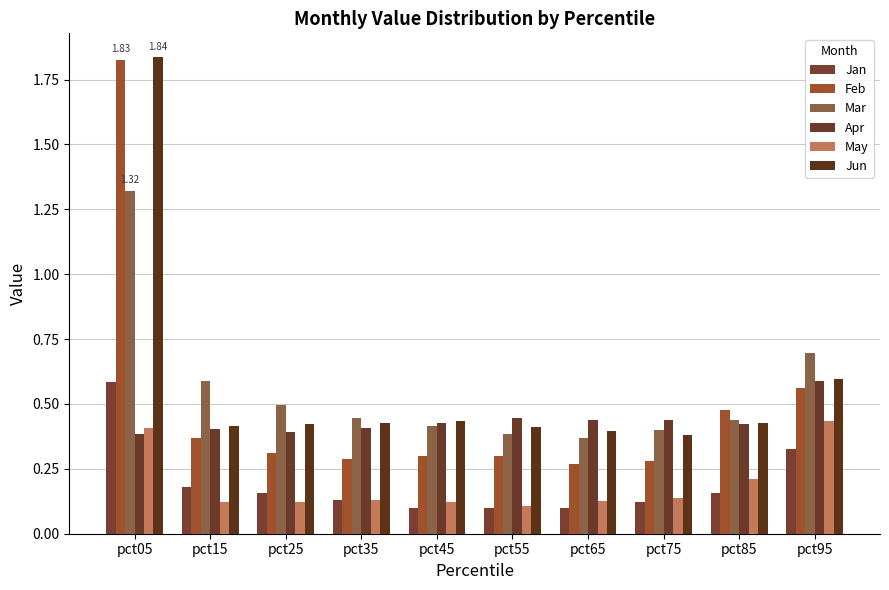

Reading left to right, extract all data points from this chart.

Jan: pct05=0.6	pct15=0.2	pct25=0.2	pct35=0.1	pct45=0.1	pct55=0.1	pct65=0.1	pct75=0.1	pct85=0.2	pct95=0.3
Feb: pct05=1.8	pct15=0.4	pct25=0.3	pct35=0.3	pct45=0.3	pct55=0.3	pct65=0.3	pct75=0.3	pct85=0.5	pct95=0.6
Mar: pct05=1.3	pct15=0.6	pct25=0.5	pct35=0.4	pct45=0.4	pct55=0.4	pct65=0.4	pct75=0.4	pct85=0.4	pct95=0.7
Apr: pct05=0.4	pct15=0.4	pct25=0.4	pct35=0.4	pct45=0.4	pct55=0.4	pct65=0.4	pct75=0.4	pct85=0.4	pct95=0.6
May: pct05=0.4	pct15=0.1	pct25=0.1	pct35=0.1	pct45=0.1	pct55=0.1	pct65=0.1	pct75=0.1	pct85=0.2	pct95=0.4
Jun: pct05=1.8	pct15=0.4	pct25=0.4	pct35=0.4	pct45=0.4	pct55=0.4	pct65=0.4	pct75=0.4	pct85=0.4	pct95=0.6